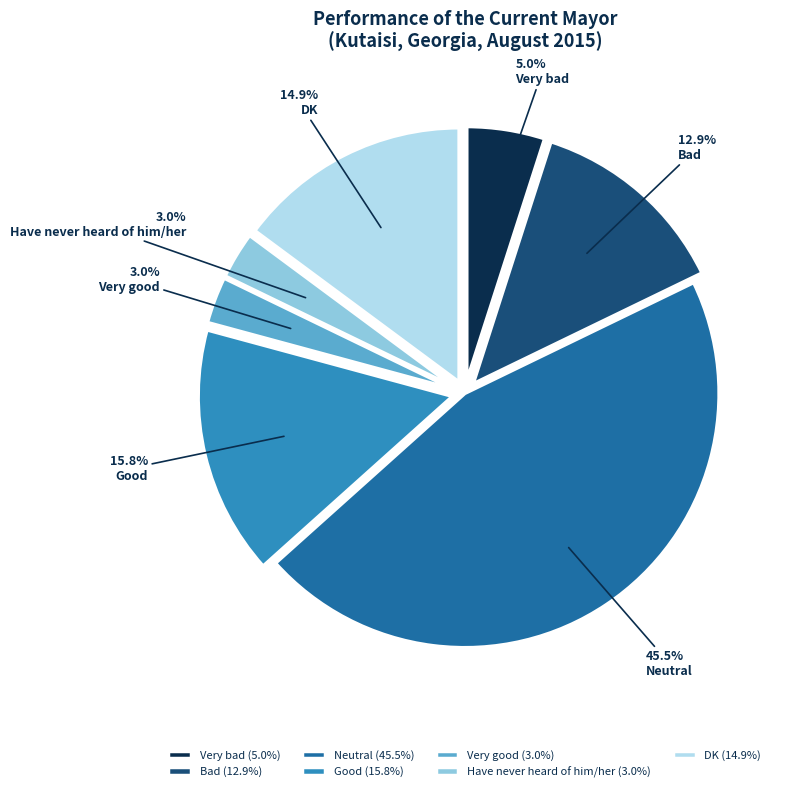

Does any single category account for the majority?

No